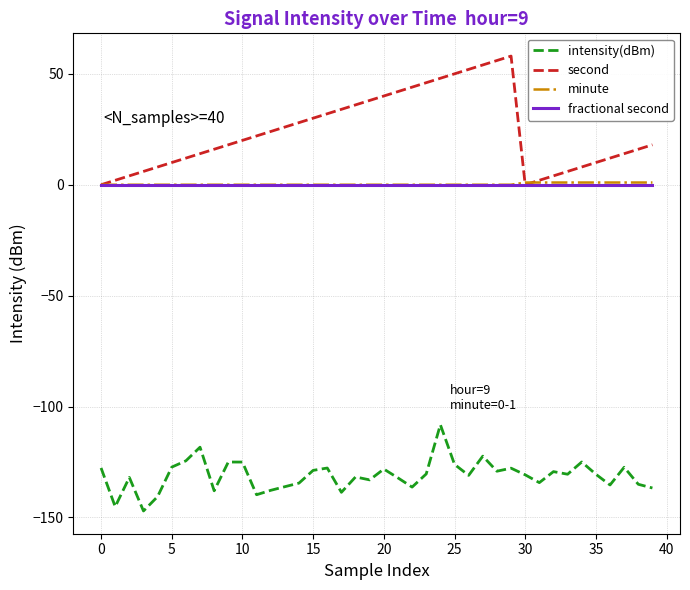

Which series has the largest total across all categories?

second